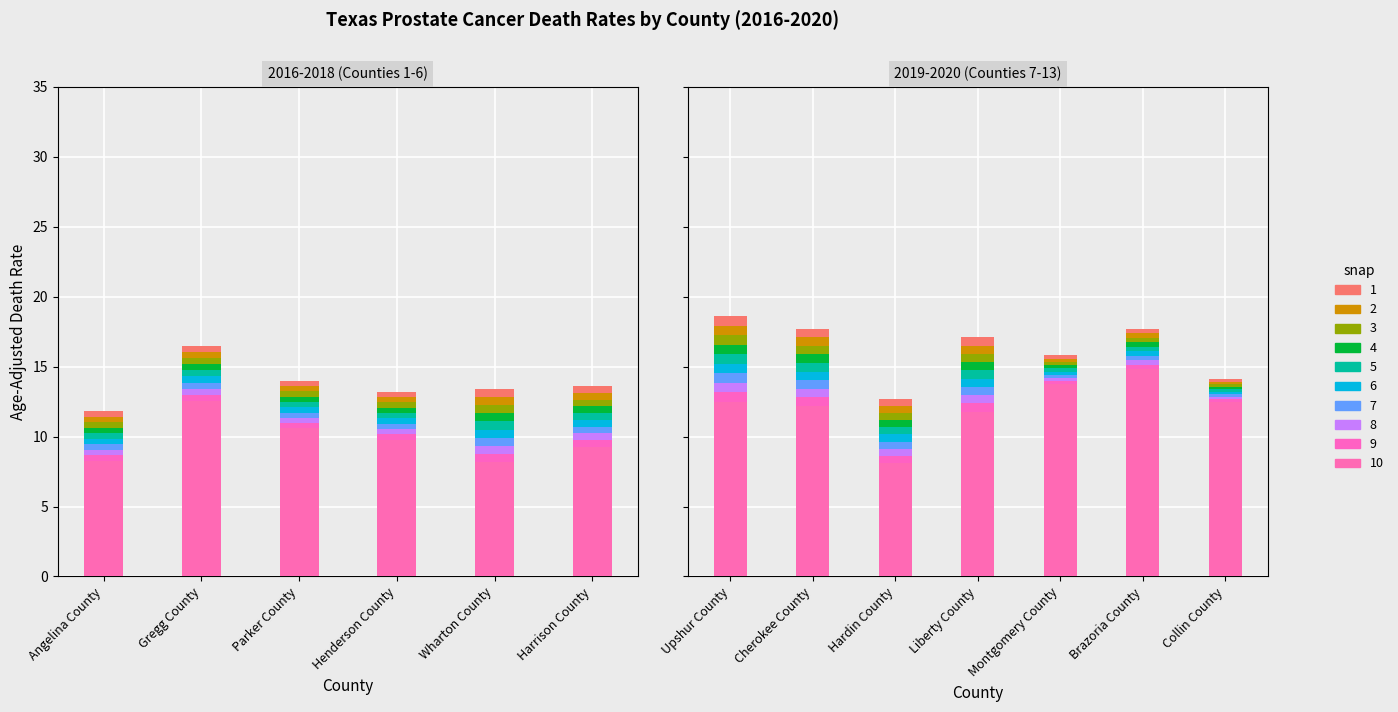

At which label does Age-Adjusted Death Rate first exceed 14?

Gregg County